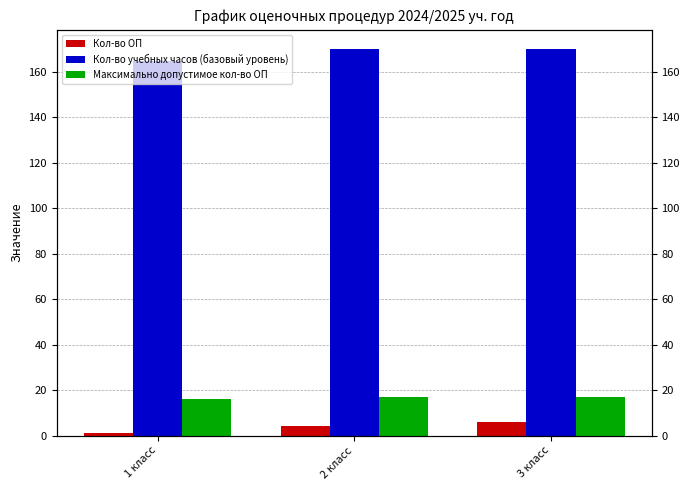

At which label does Кол-во учебных часов (базовый уровень) reach its minimum?

1 класс